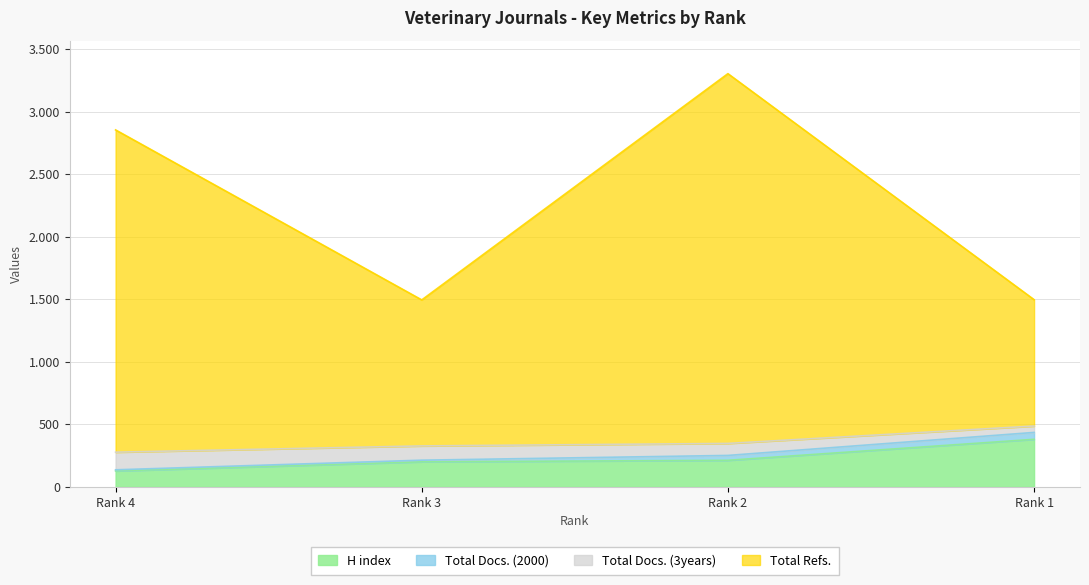

Where is H index nearest to the value 254?

Rank 2